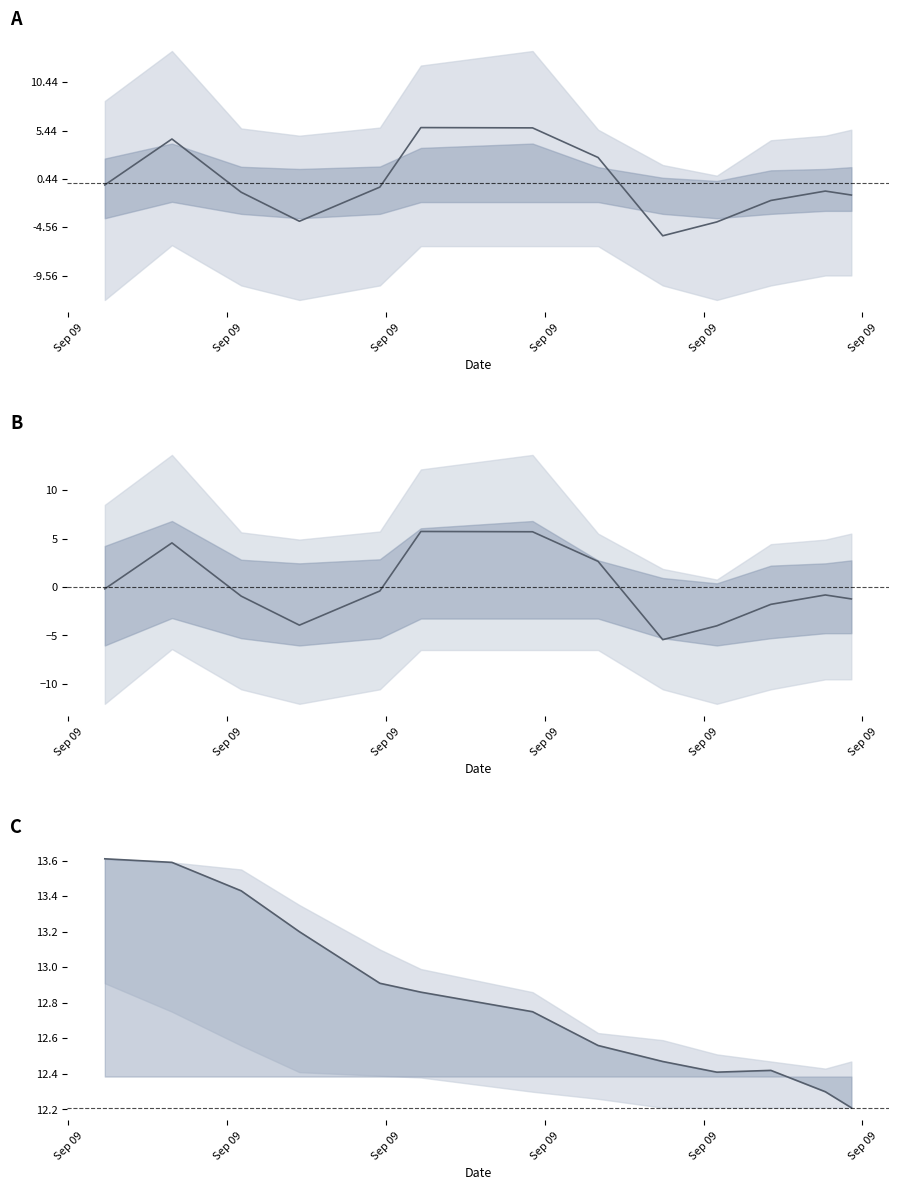

The pressure_deviation series shows -0.3 at Sep 09. True or false?

False